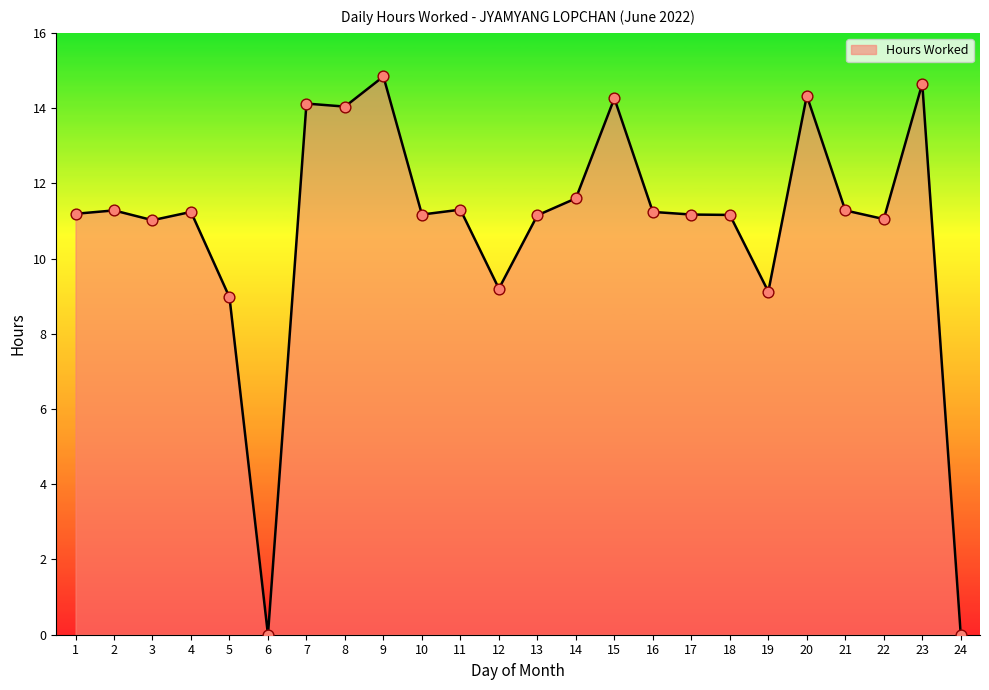

Approximately how many times larger is the value at 13 compared to 4?

1.0